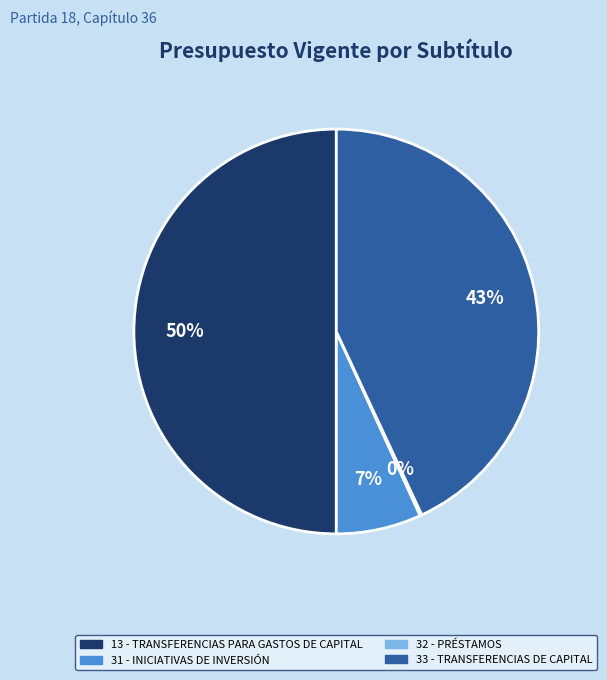

Which slice is the largest?

13 - TRANSFERENCIAS PARA GASTOS DE CAPITAL